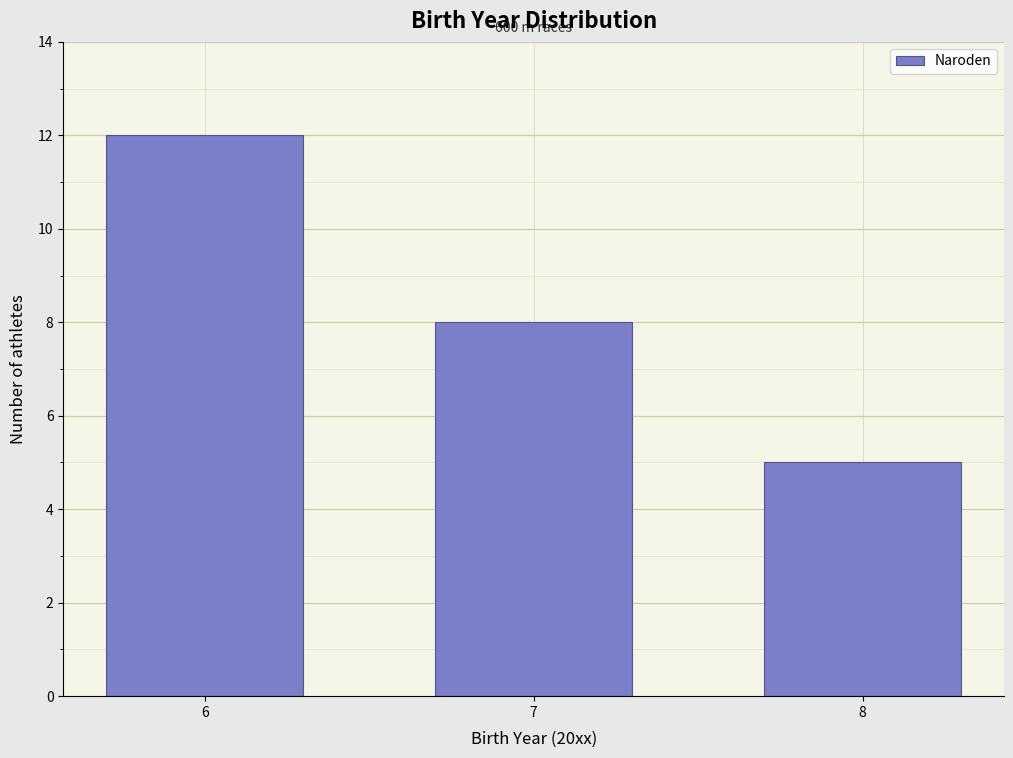

Reading left to right, list all the values displayed in this chart.

12	8	5